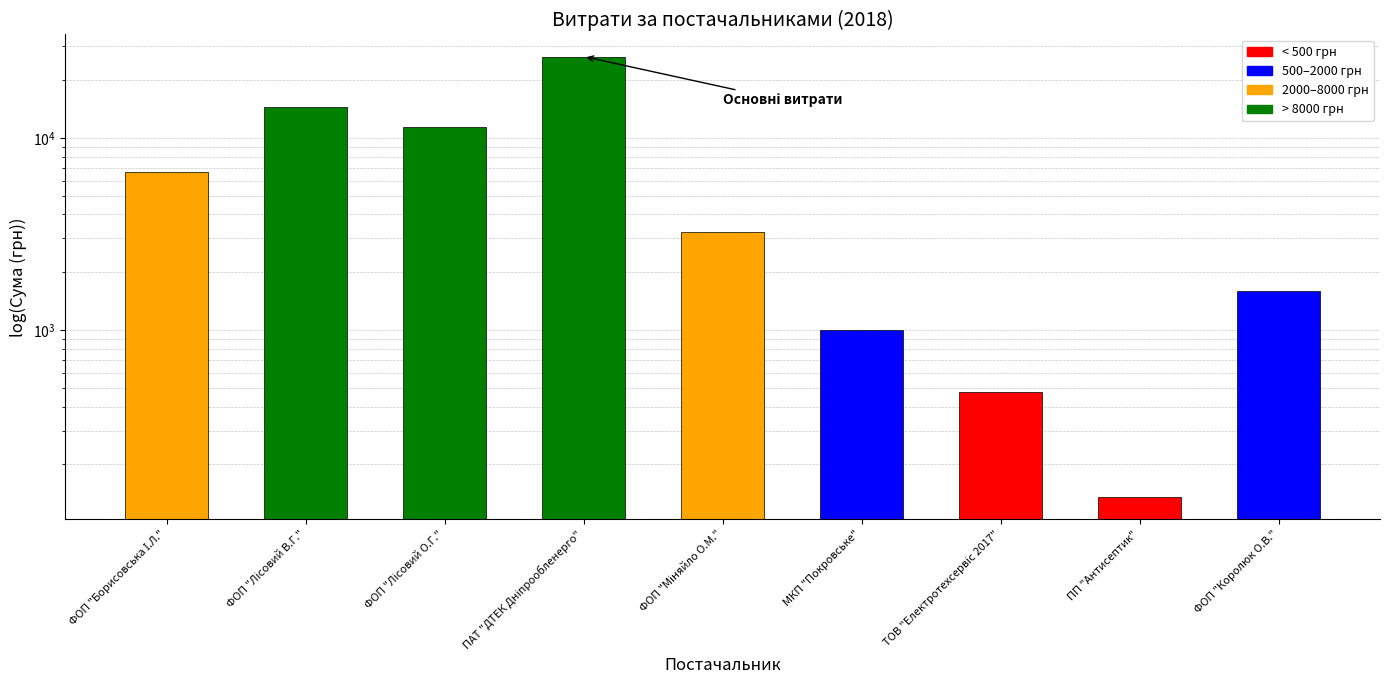

What position from the right is ФОП "Королюк О.В."?

1